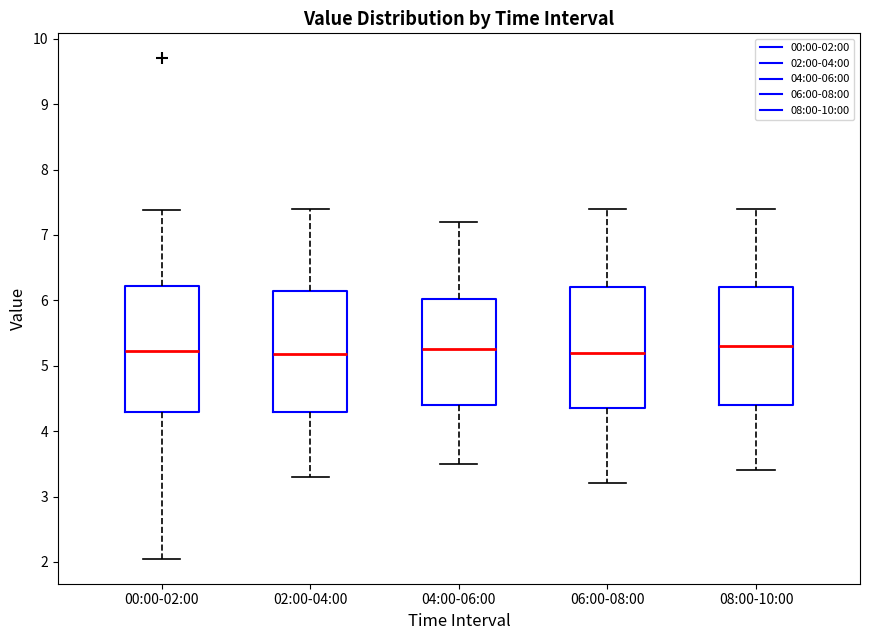

Reading left to right, transcribe this box plot: for each box, give where its median line is, the range the box spans, and where its two whiskers end, as read against the y-axis. The values are not printed on the chart, so give them approximately, as read against the axis.

00:00-02:00: median 5.2, box 4.3 to 6.2, whiskers 2.1 to 7.4
02:00-04:00: median 5.2, box 4.3 to 6.1, whiskers 3.3 to 7.4
04:00-06:00: median 5.3, box 4.4 to 6.0, whiskers 3.5 to 7.2
06:00-08:00: median 5.2, box 4.4 to 6.2, whiskers 3.2 to 7.4
08:00-10:00: median 5.3, box 4.4 to 6.2, whiskers 3.4 to 7.4